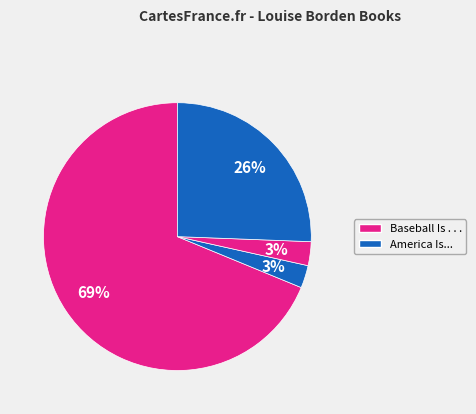

Count the number of slices in the pie.

4